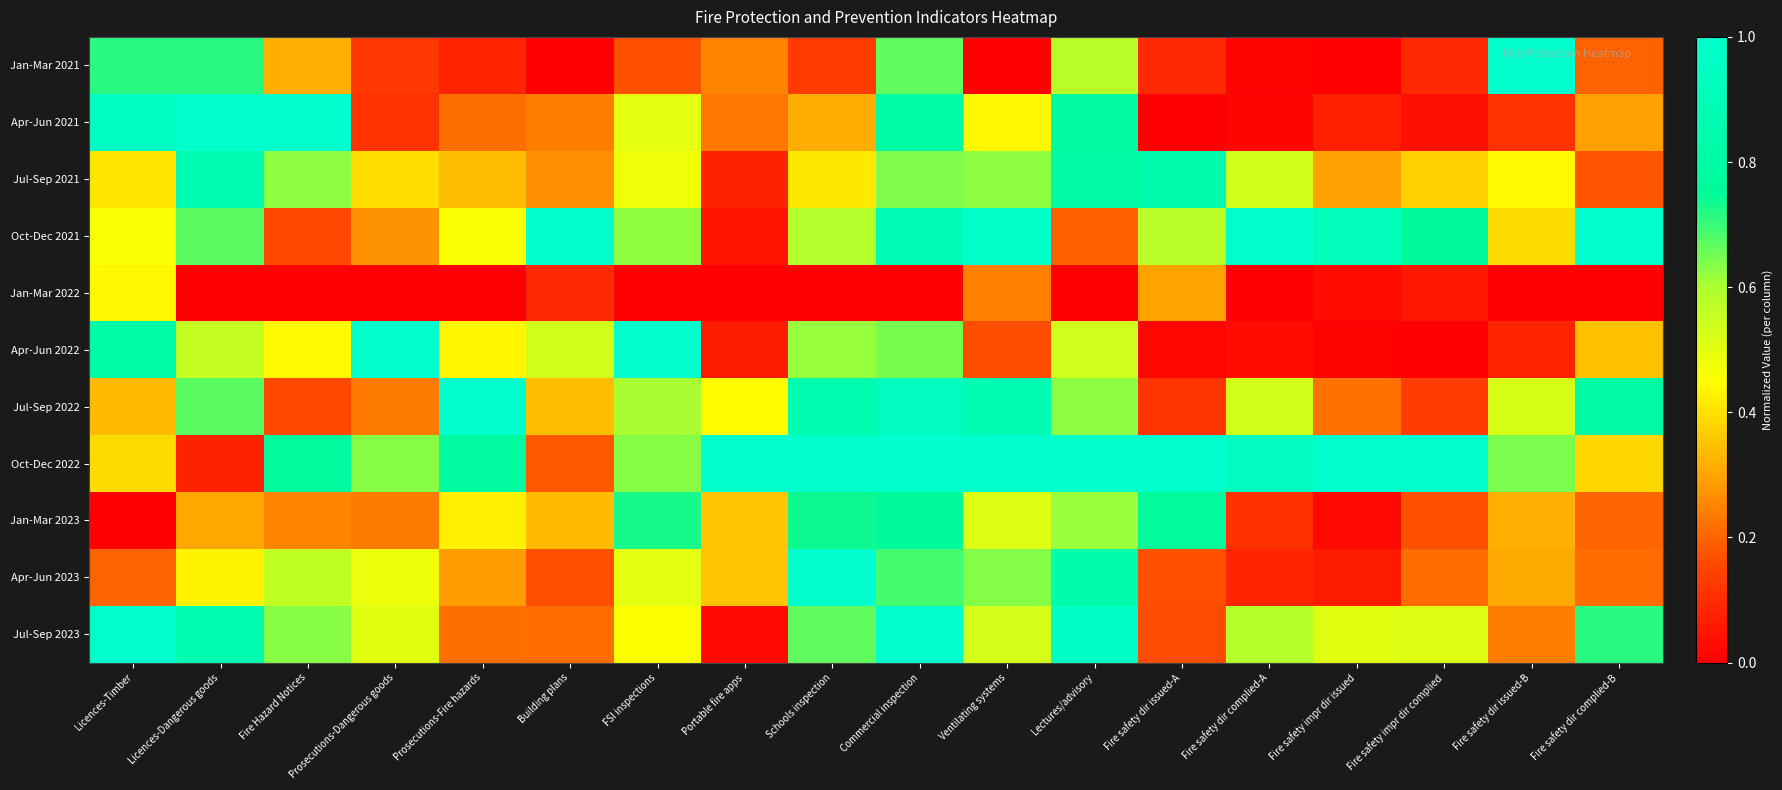

How many distinct data groups are displayed?

11